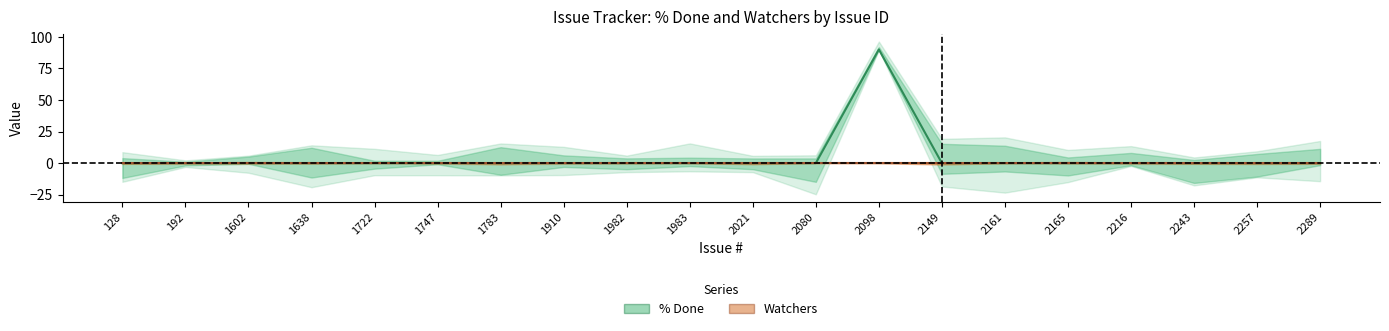

At which label is % Done closest to 45?

128